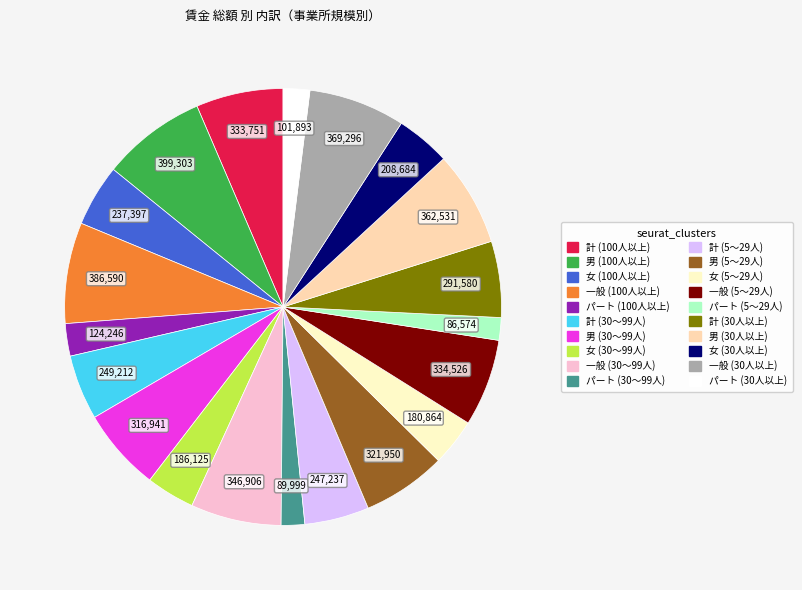

Which has a higher value, パート (100人以上) or 計 (30～99人)?

計 (30～99人)